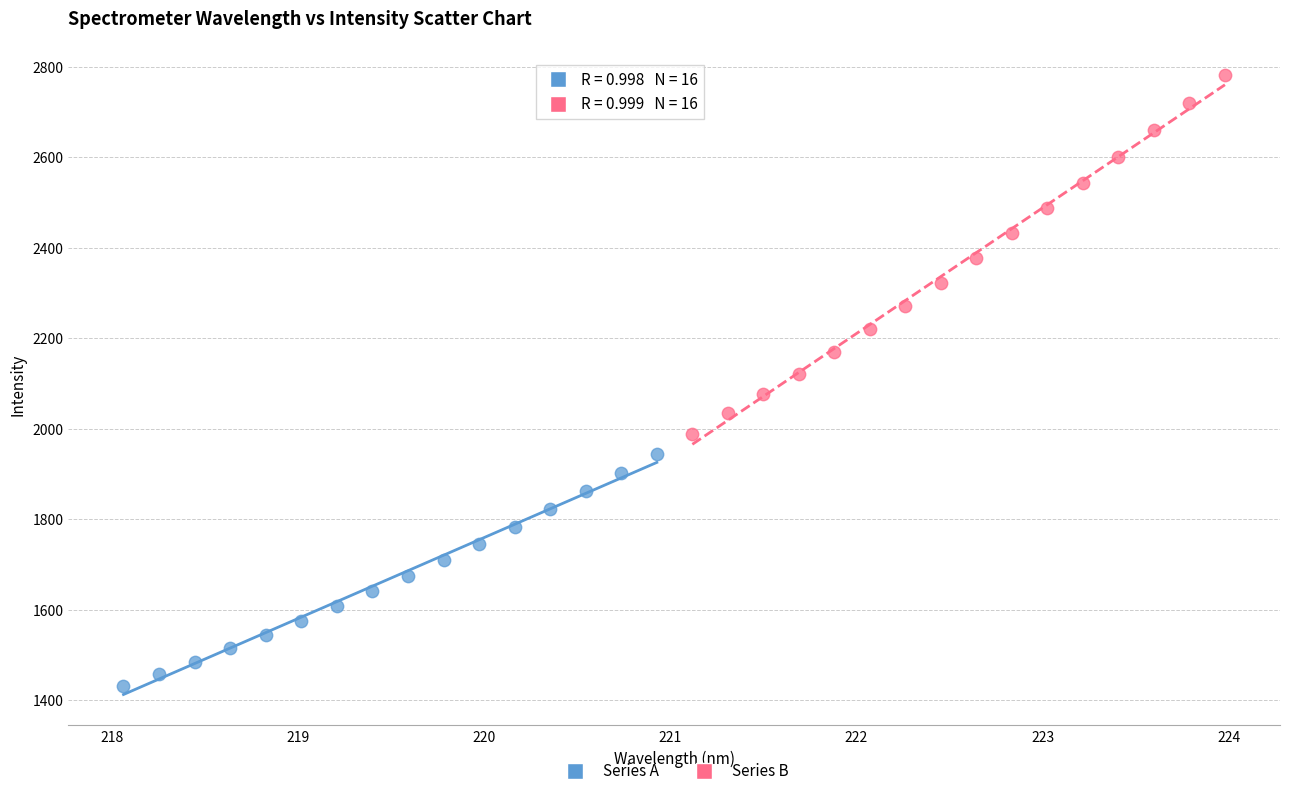

Which series has the widest spread of Y values?

Series B